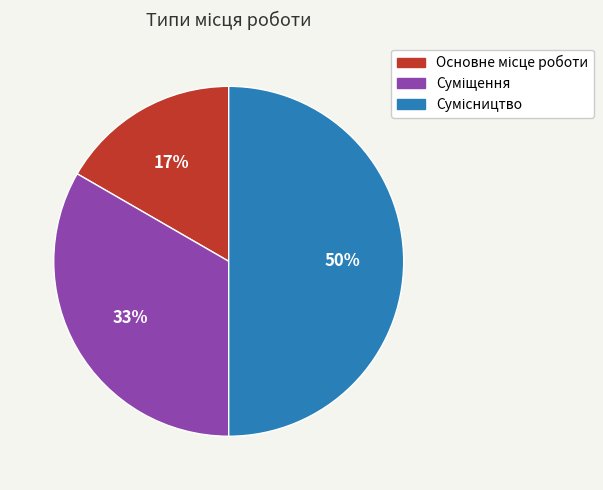

To the nearest percent, what is the average slice percentage?

33%